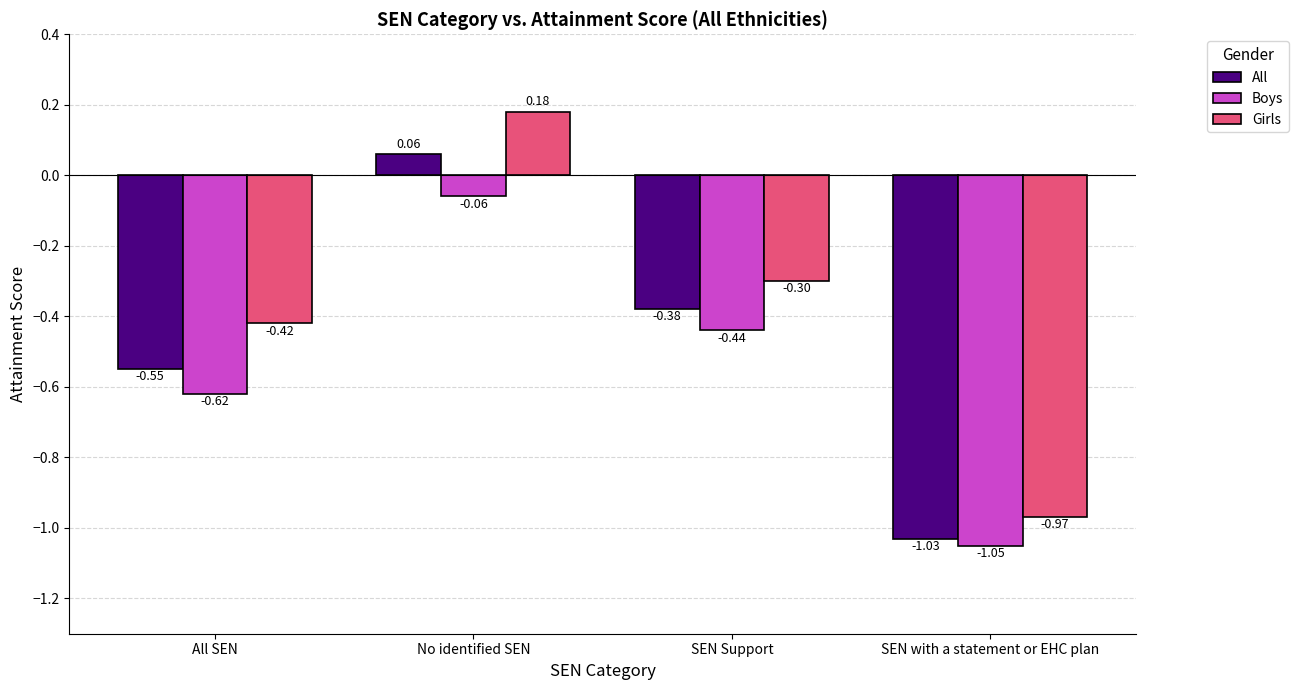

Where does the All series first go above 0?

No identified SEN